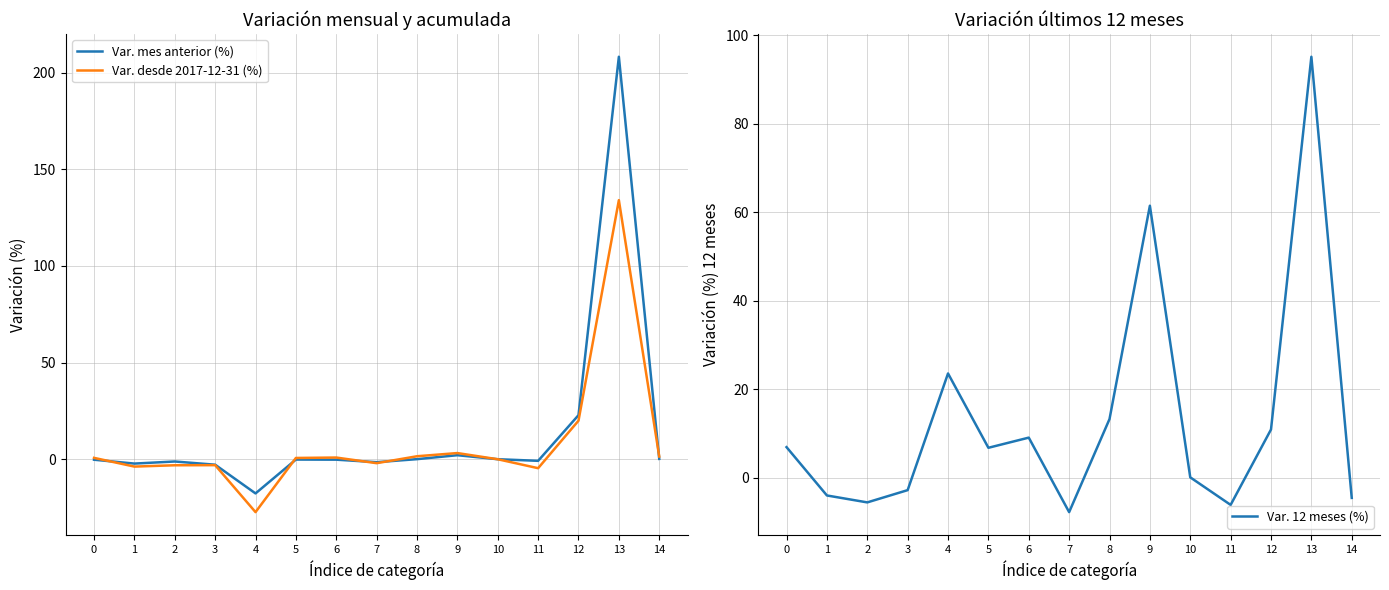

Which series ends up on top after the final intersection of Var. mes anterior (%) and Var. desde 2017-12-31 (%)?

Var. desde 2017-12-31 (%)